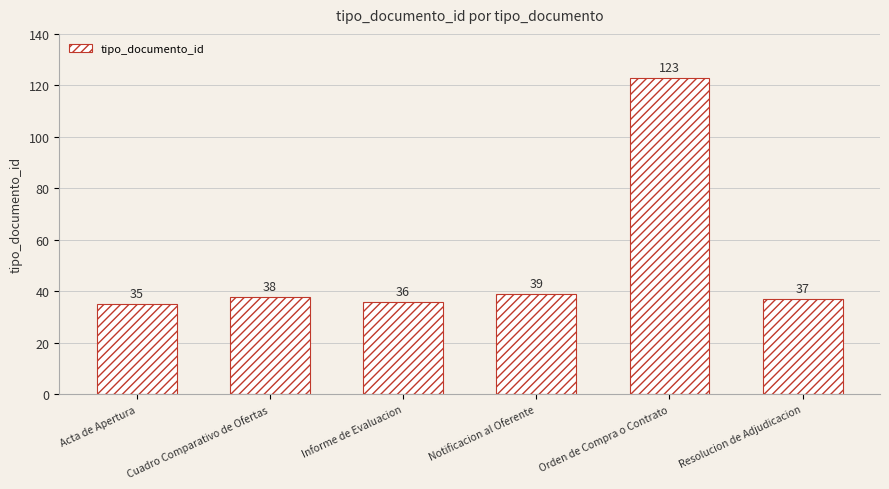

What is the sum of the values at Resolucion de Adjudicacion and Informe de Evaluacion?

73